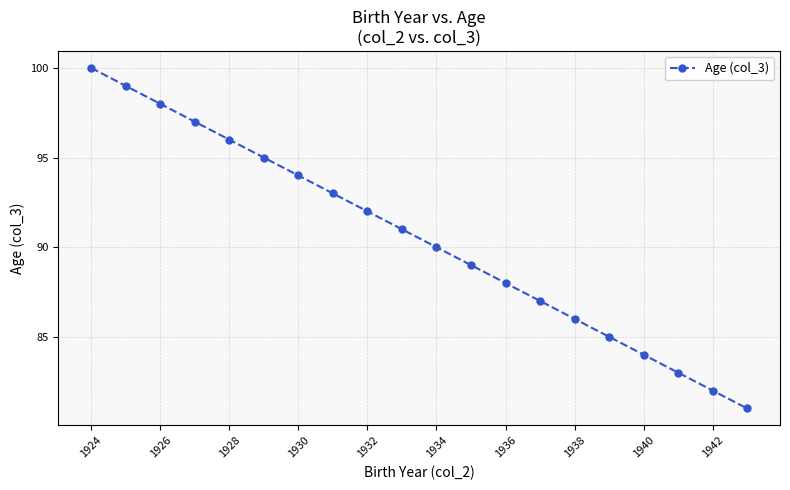

What is the minimum value shown in the chart?

81